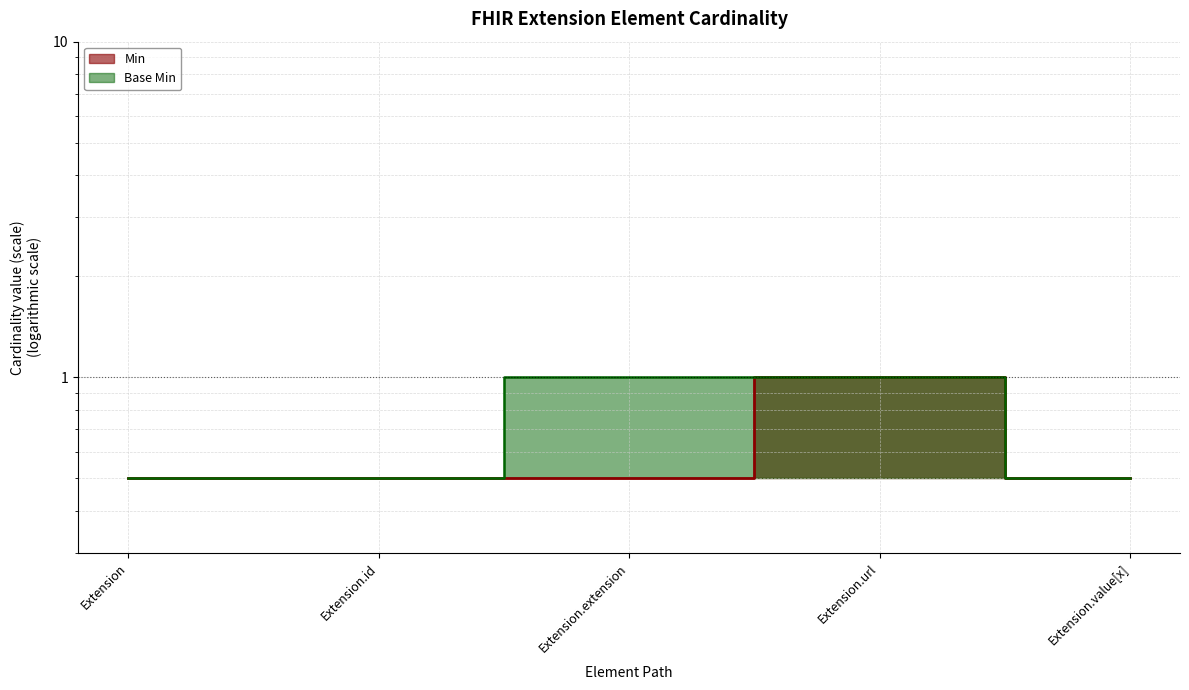

What position from the left is Extension?

1